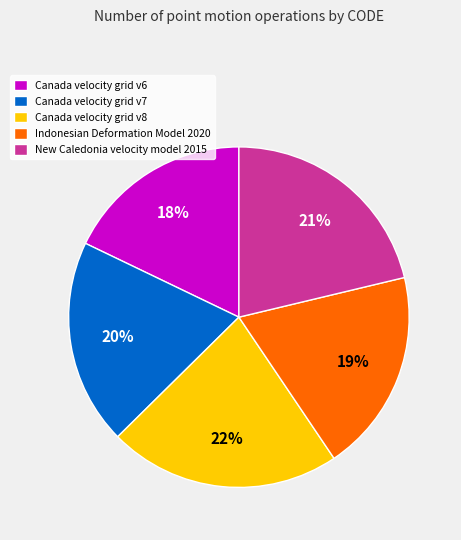

Which category has the smallest portion of the pie?

Canada velocity grid v6